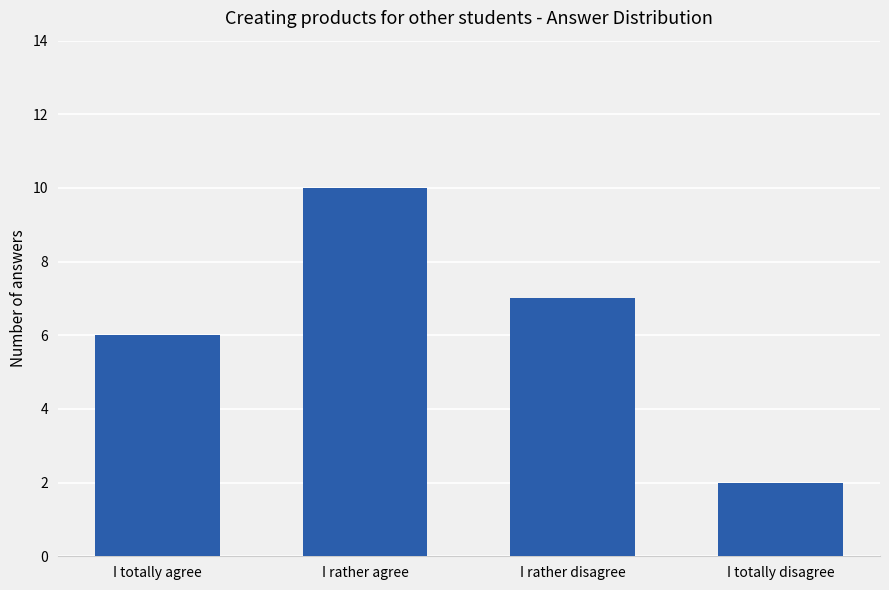

What is the average value?

6